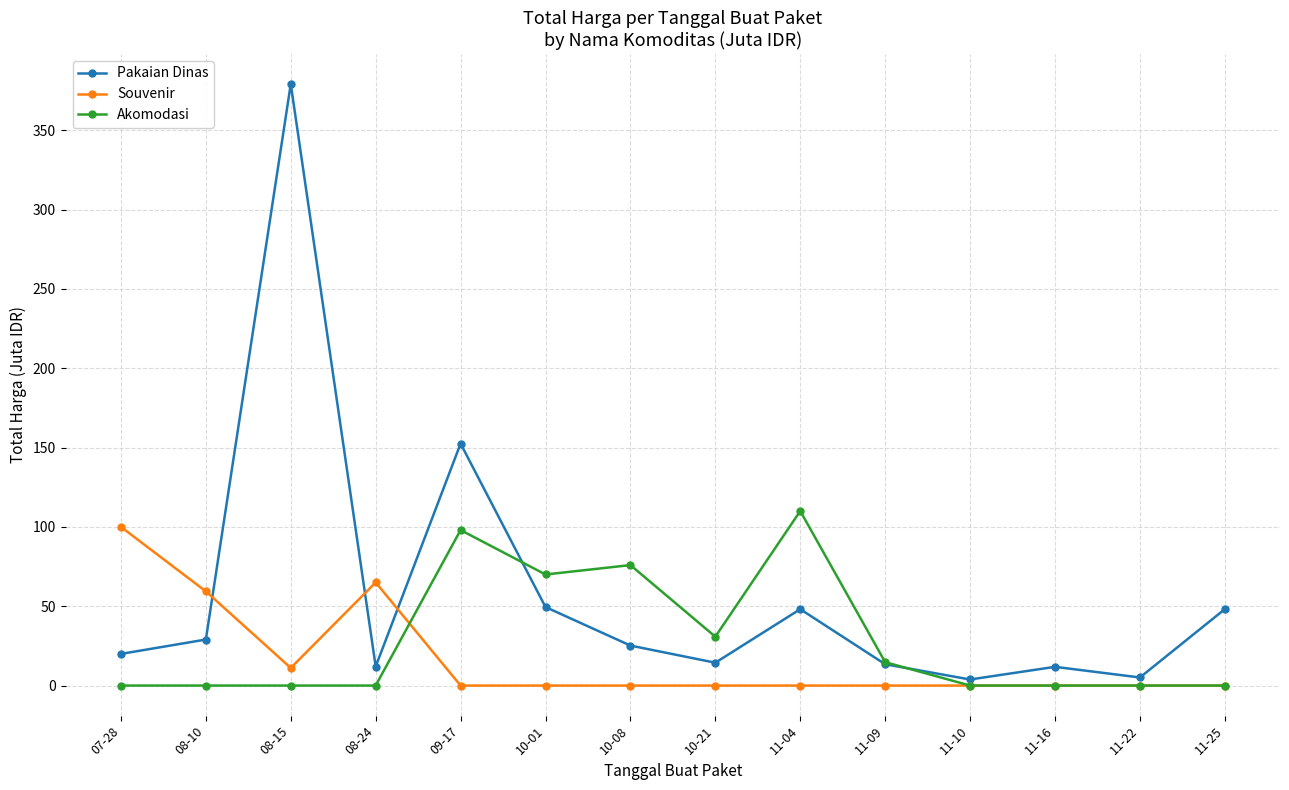

True or false: Pakaian Dinas and Akomodasi cross at least once.

True